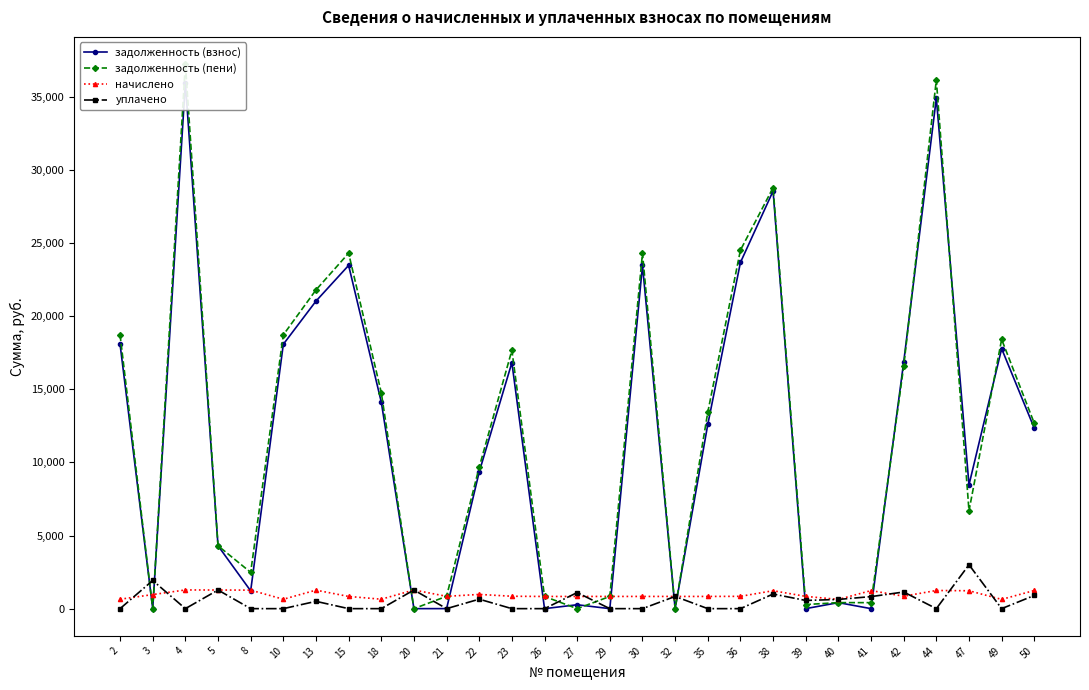

Is the value of начислено at 30 greater than the value of задолженность (пени) at 22?

No